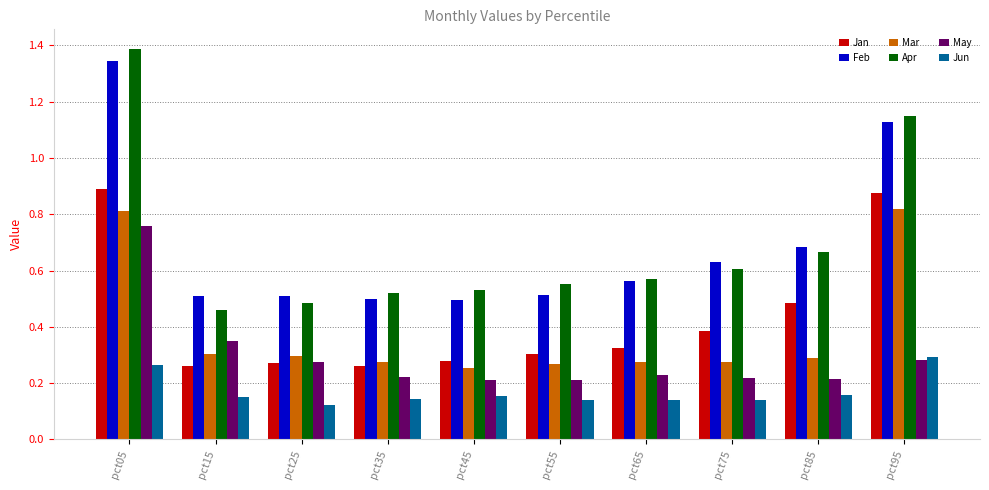

What is the maximum value shown in the chart?

1.4